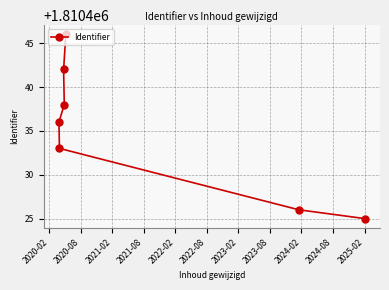

What is the smallest value displayed?

1810425